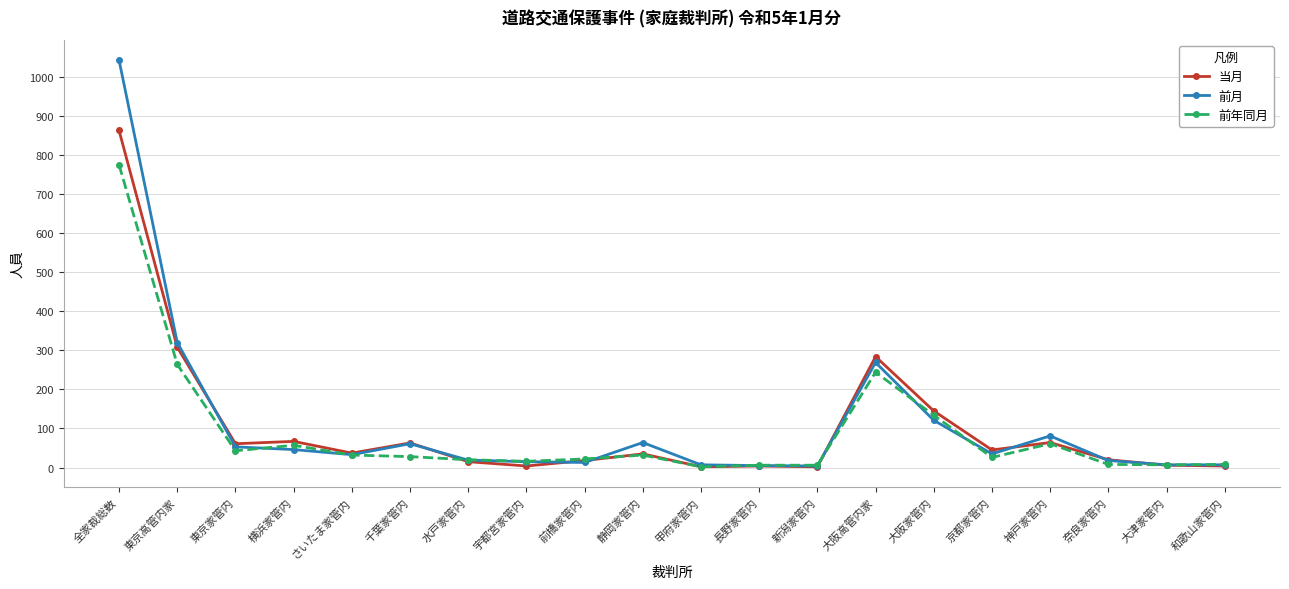

What is the label of the 2nd point from the left?

東京高管内家